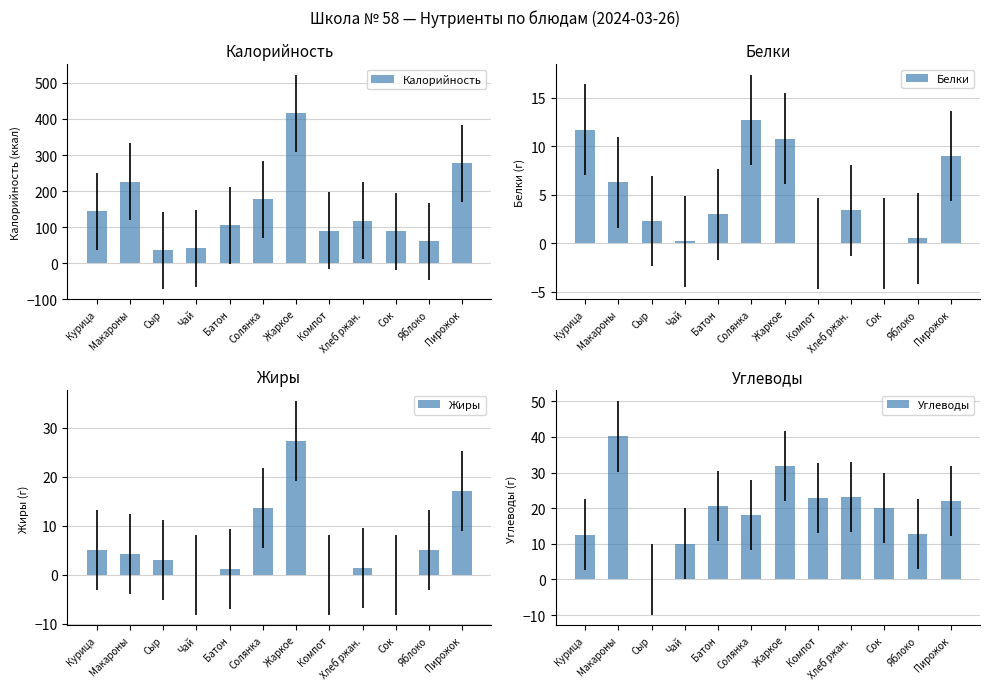

At which category is the sum across all series the highest?

Жаркое